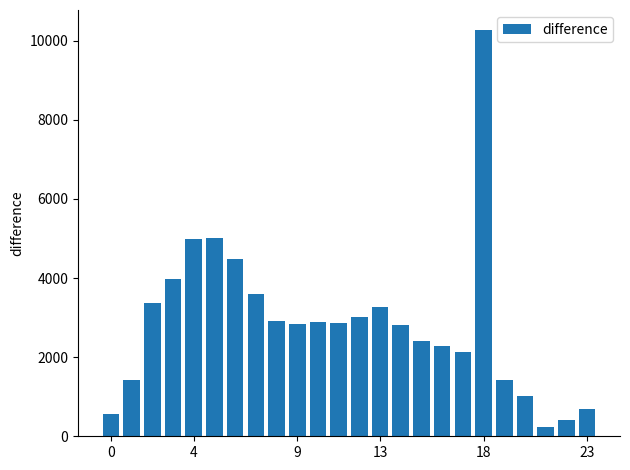

What is the minimum value shown in the chart?

230